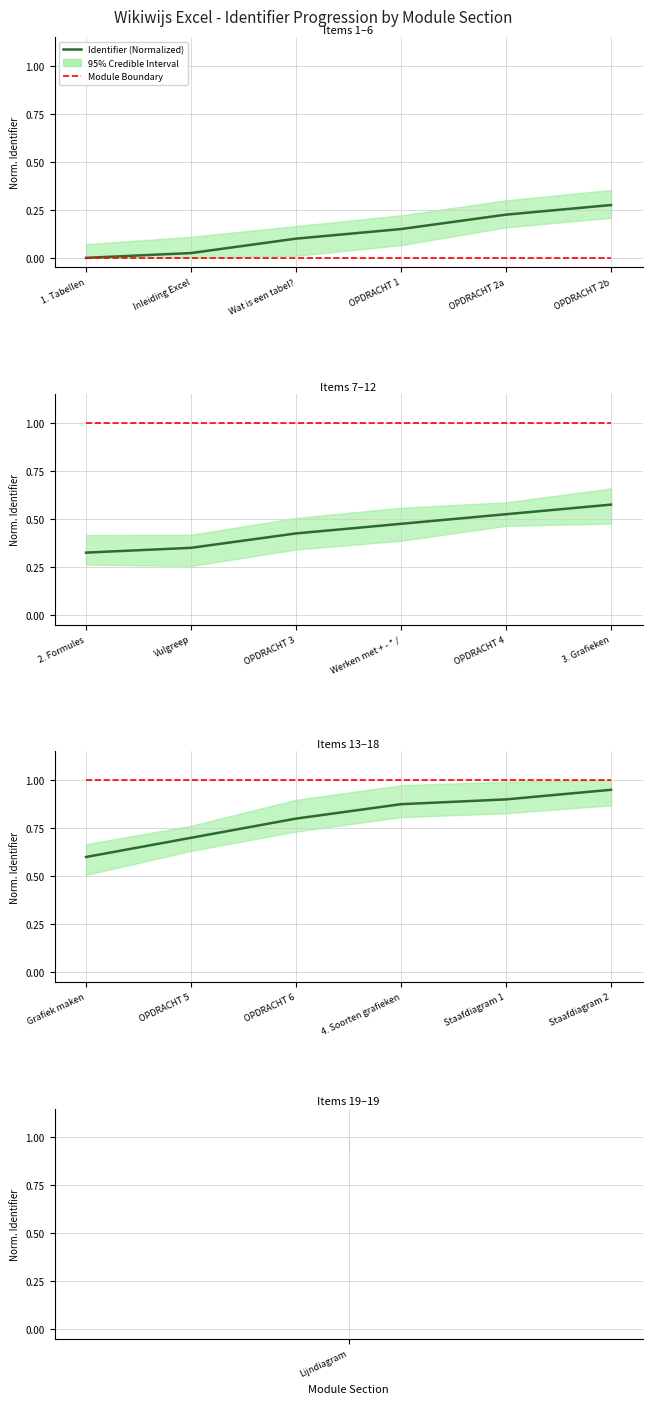

True or false: Module Boundary and Identifier (Normalized) intersect in this chart.

False